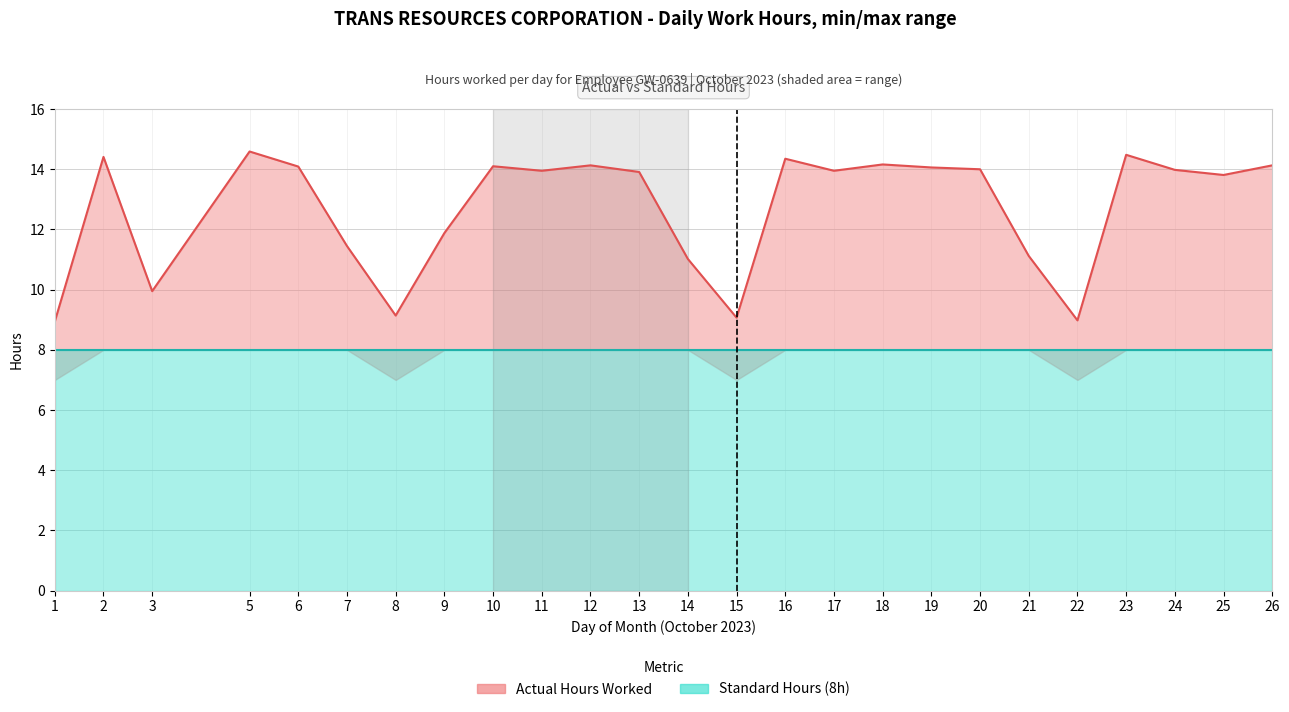

What is the spread (max minus min) of values at 13?

5.9